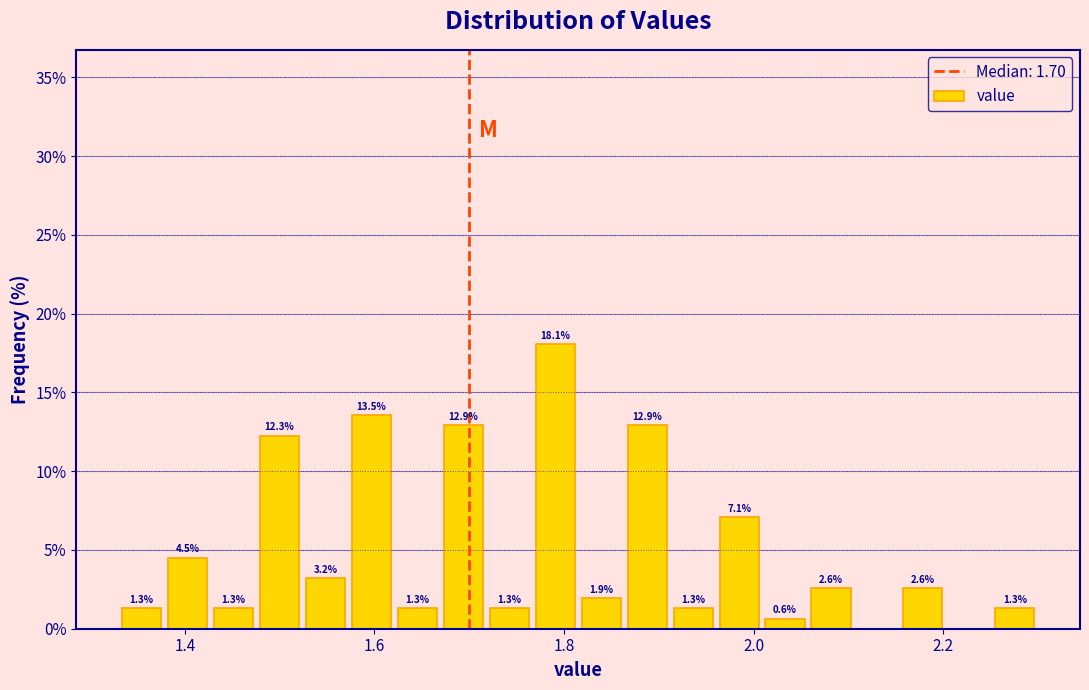

Read against the x-axis, roughly where is the centre of the tallest bar?

1.80